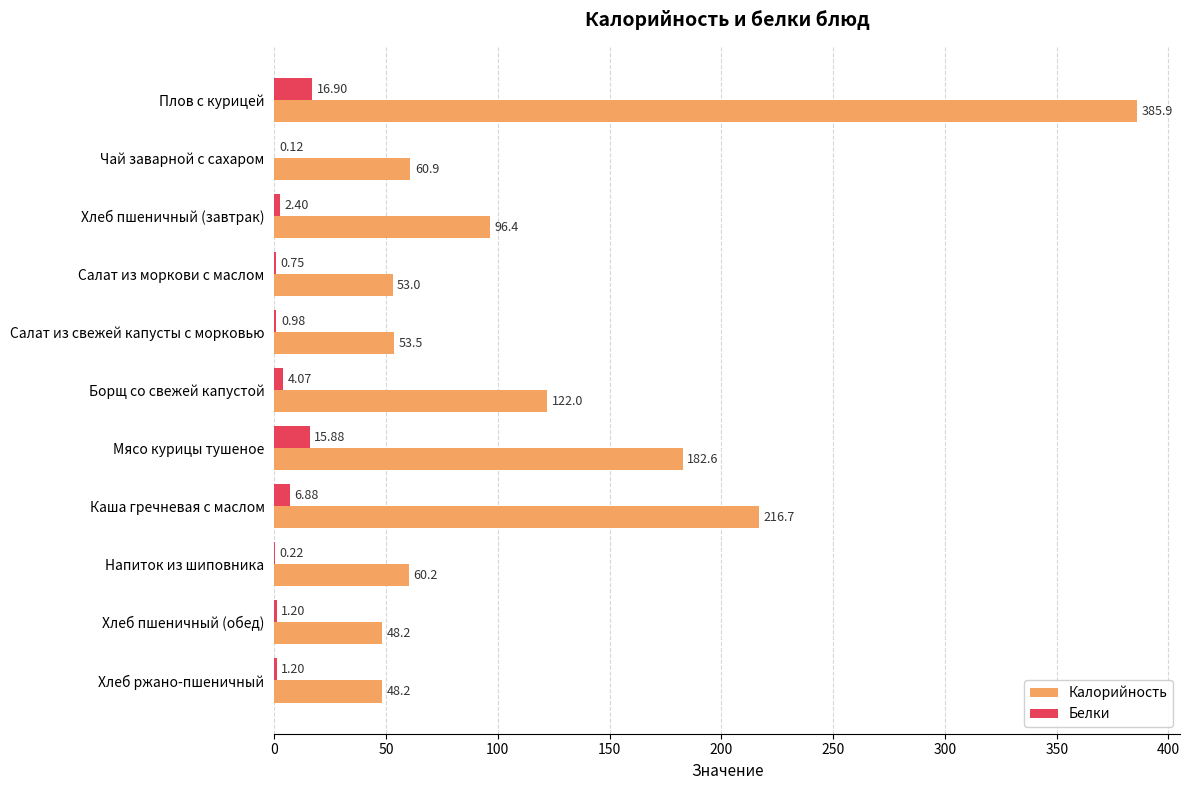

What is the sum of the Калорийность values at Хлеб пшеничный (завтрак) and Хлеб пшеничный (обед)?

144.6